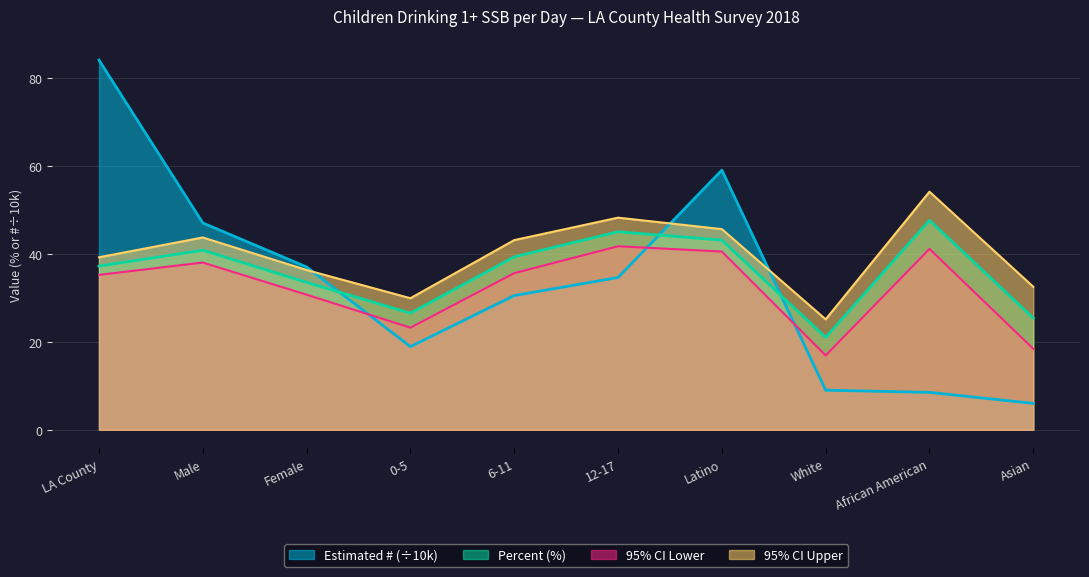

What is the sum of the CI Lower values at Latino and Female?

71.2